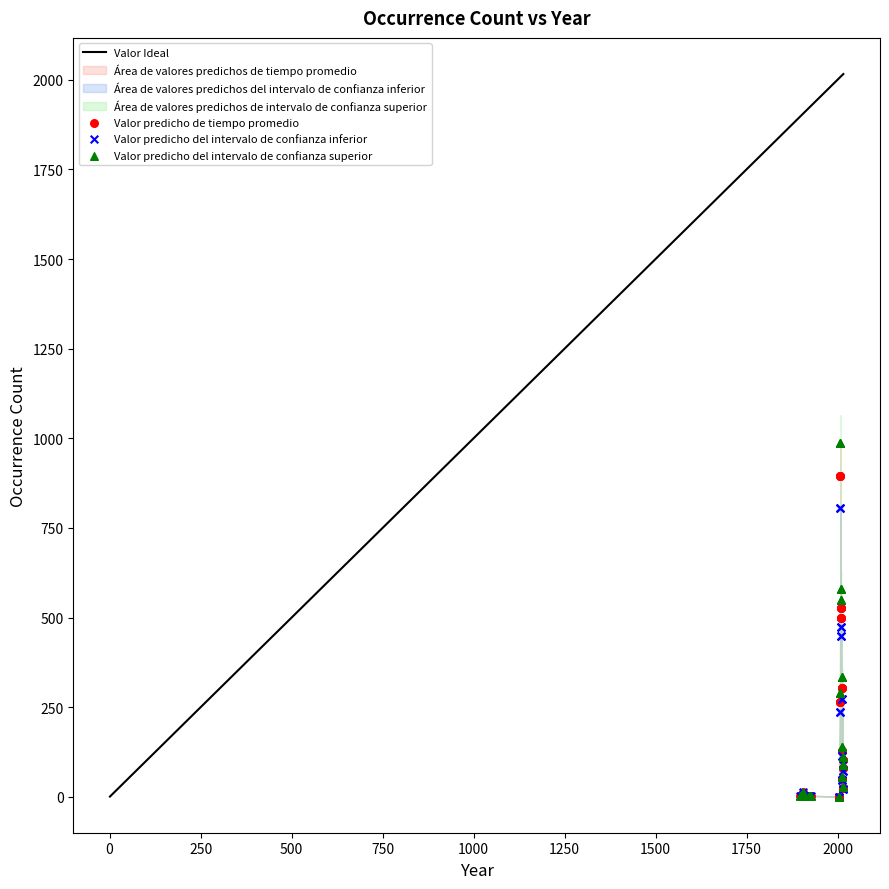

Which series has the widest spread of Y values?

Valor predicho del intervalo de confianza superior